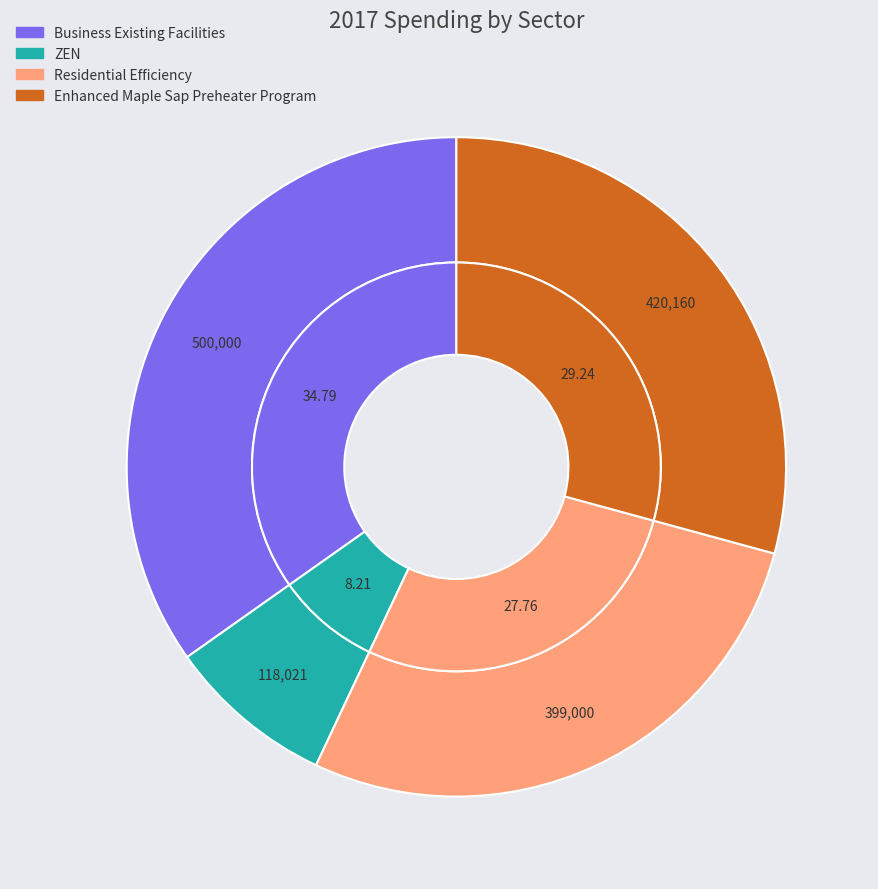

Rank the categories by value from lowest to highest.

ZEN, Residential Efficiency, Enhanced Maple Sap Preheater Program, Business Existing Facilities